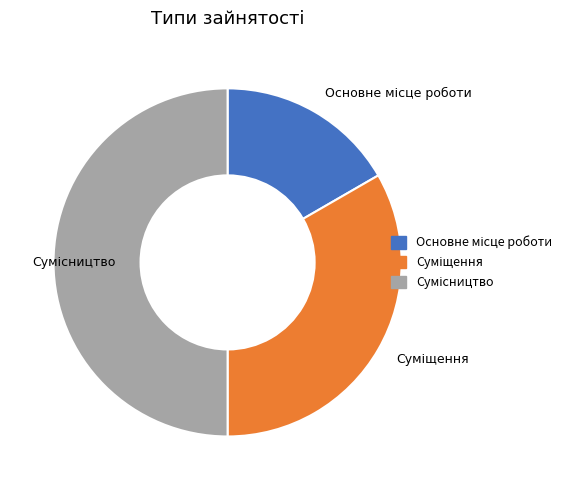

Between Сумісництво and Суміщення, which is larger?

Сумісництво